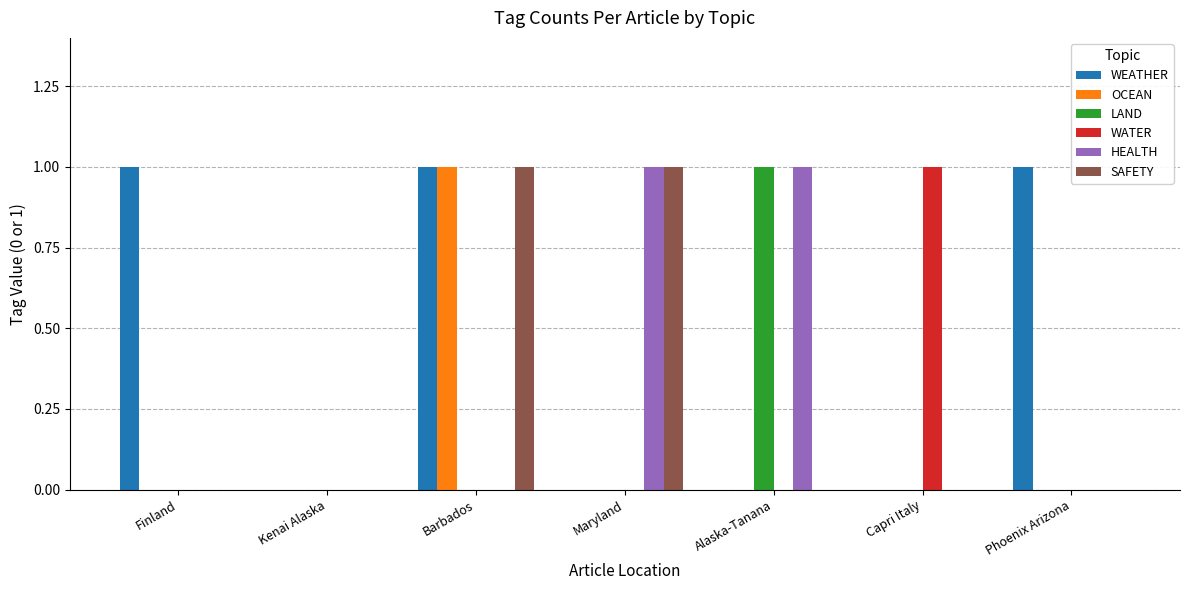

Which series has the largest total across all categories?

WEATHER